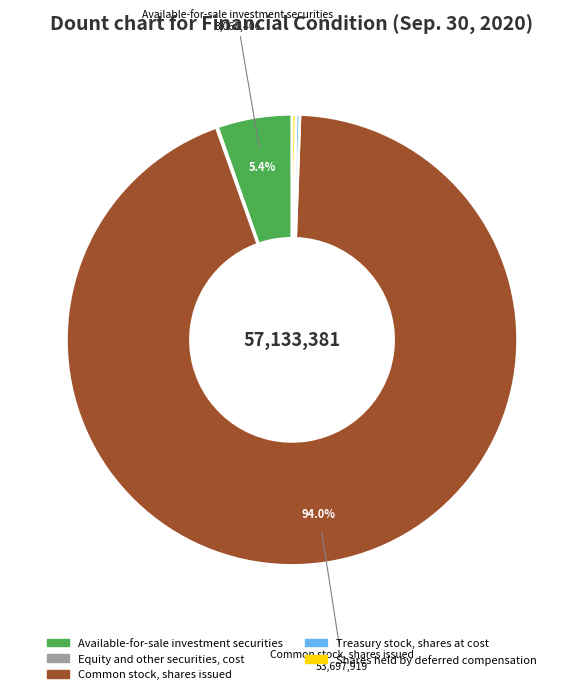

Is the sum of Available-for-sale investment securities and Common stock, shares issued greater than half?

Yes